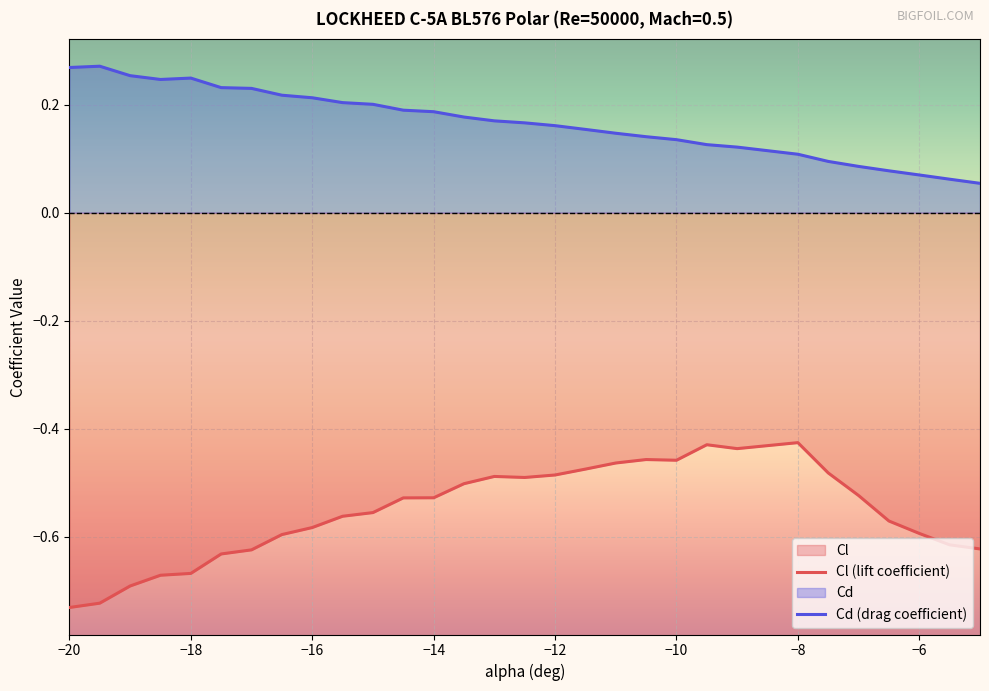

Which series has the largest total across all categories?

Cd (drag coefficient)